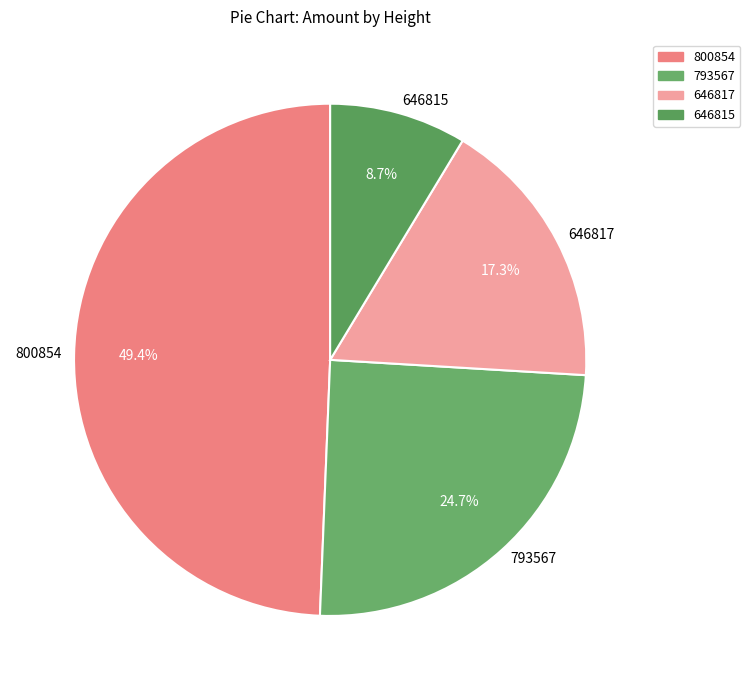

The 646815 slice represents 9% of the pie. True or false?

True